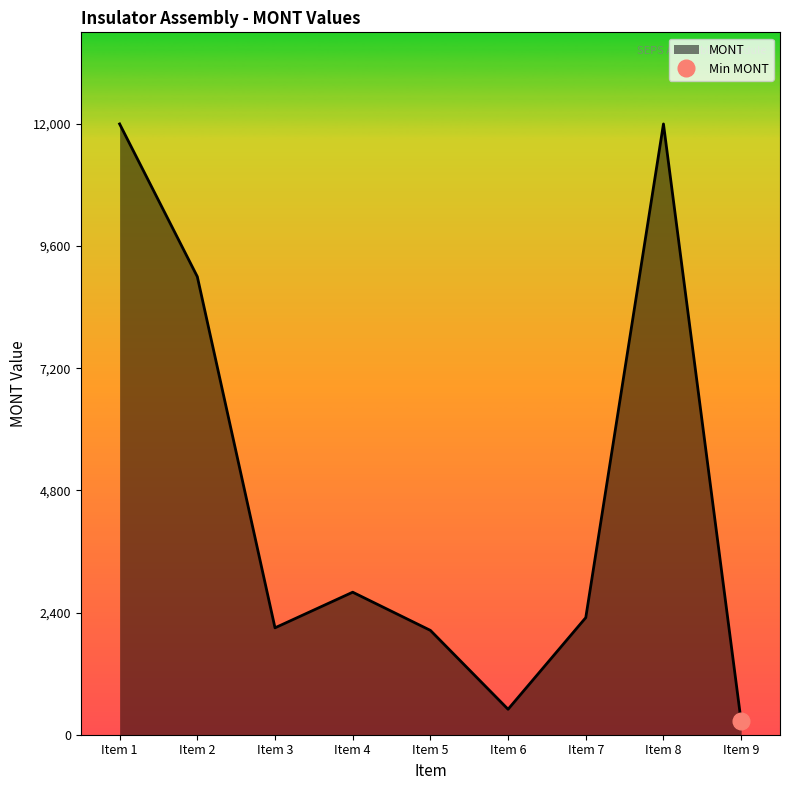

True or false: the data shows 441 at Item 9.

False